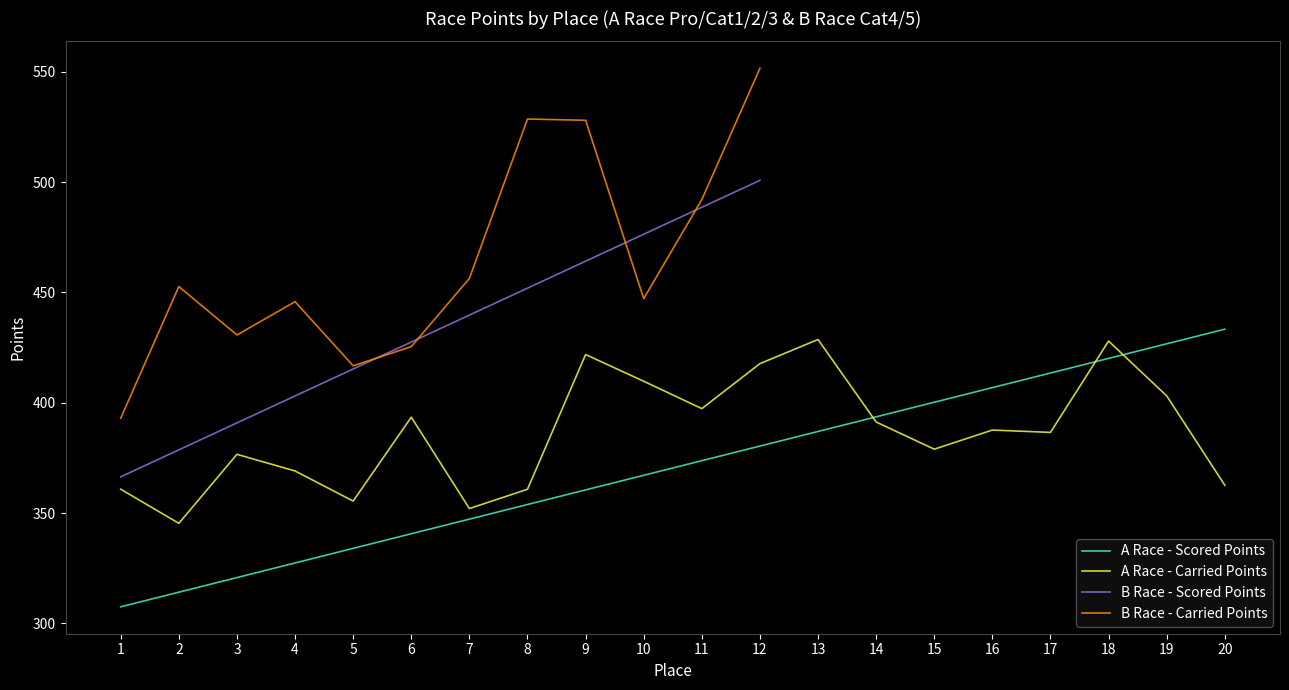

What is the difference between the maximum and minimum values in the Scored Points series?

125.8